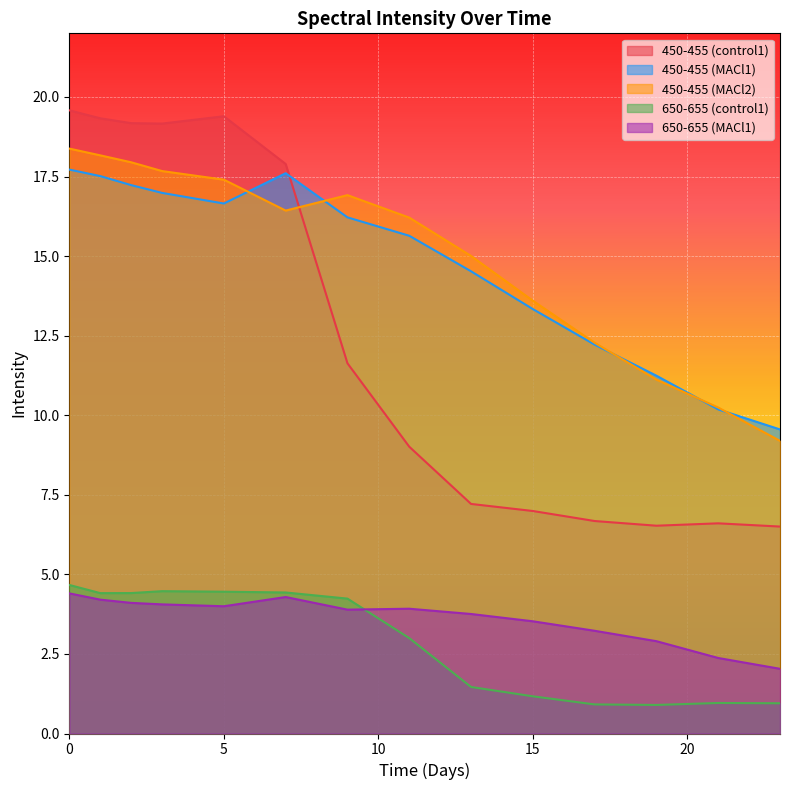

True or false: 450-455 (MACl2) and 450-455 (control1) intersect in this chart.

True